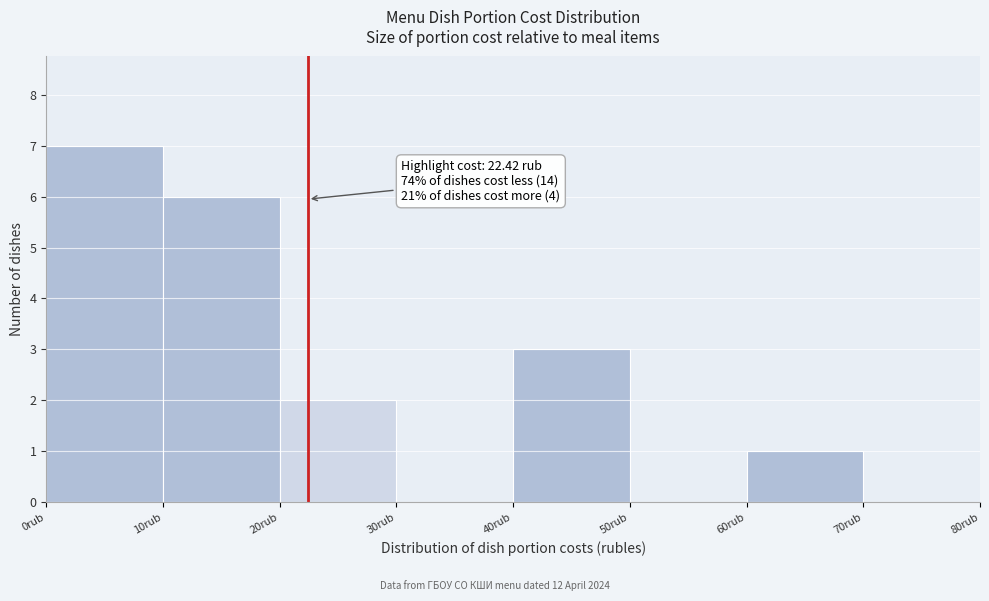

Which range on the x-axis has the tallest bar?

0 to 10